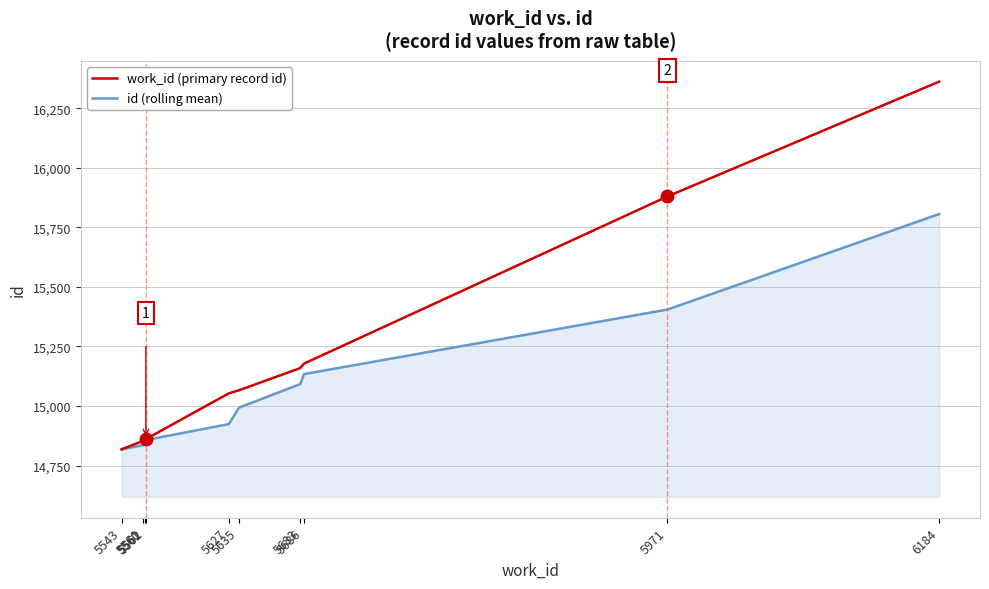

What is the sum of all id (rolling mean) values?

150708